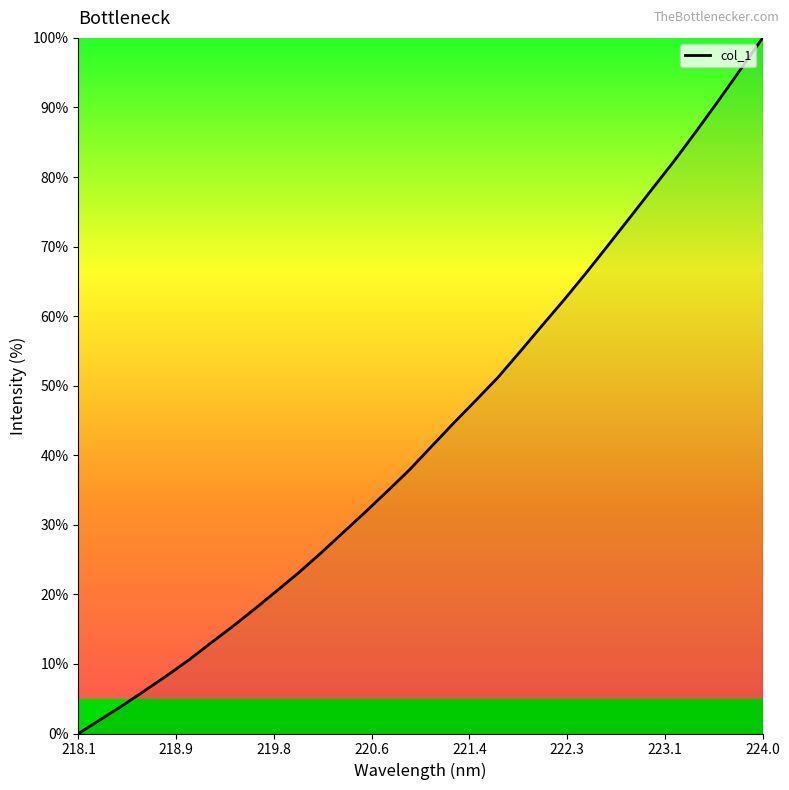

What is the maximum value shown in the chart?

100.0